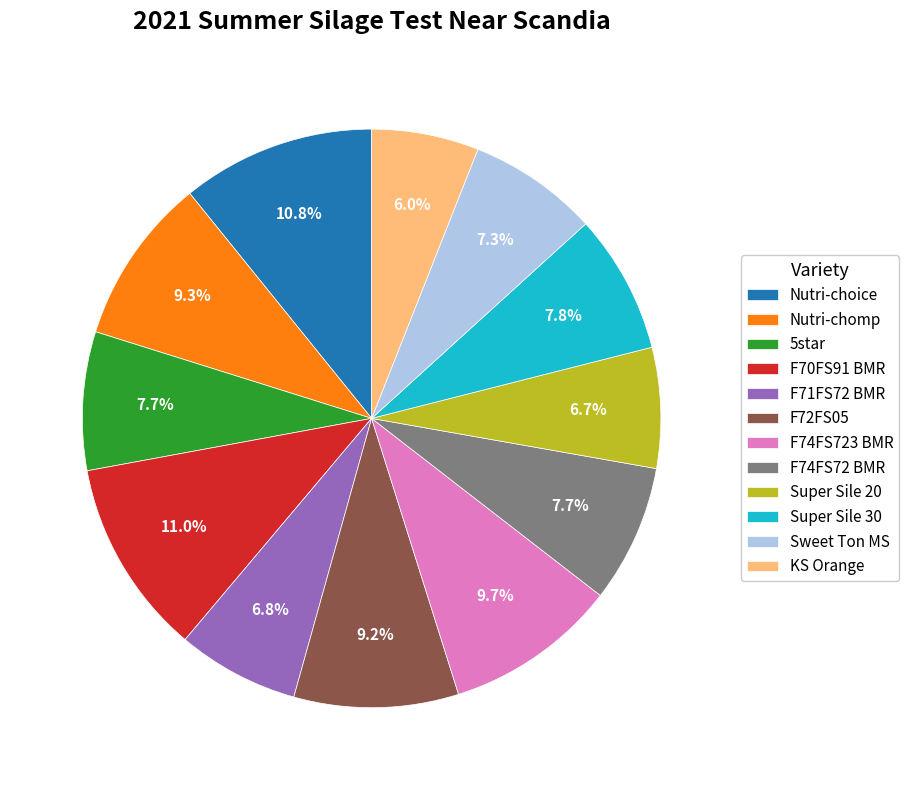

What is the ratio of the value at Super Sile 30 to the value at F71FS72 BMR?

1.1